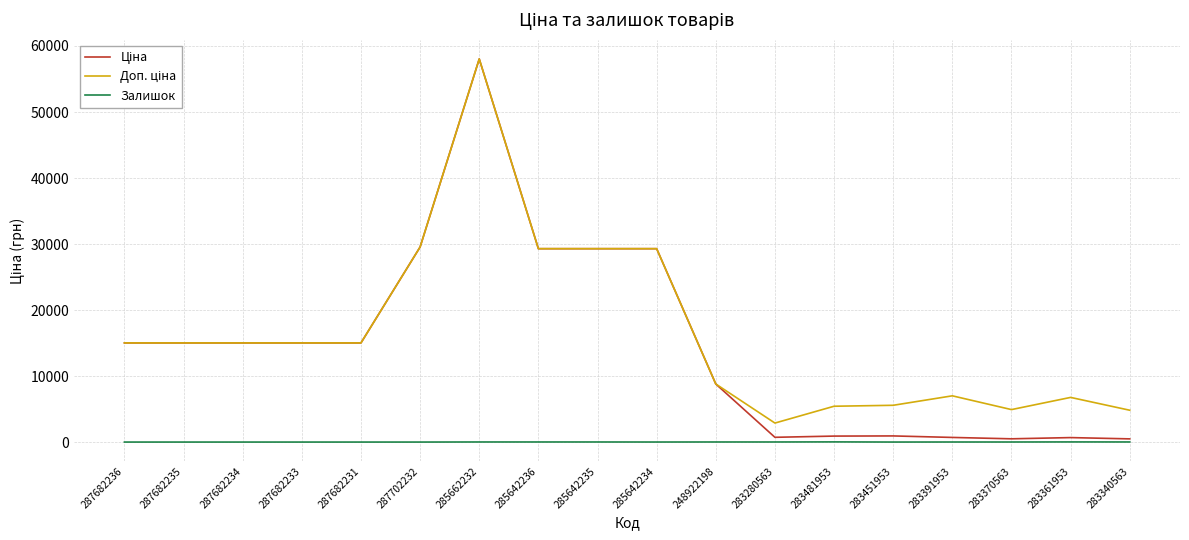

What is the total value across all series at 283340563?

5316.5